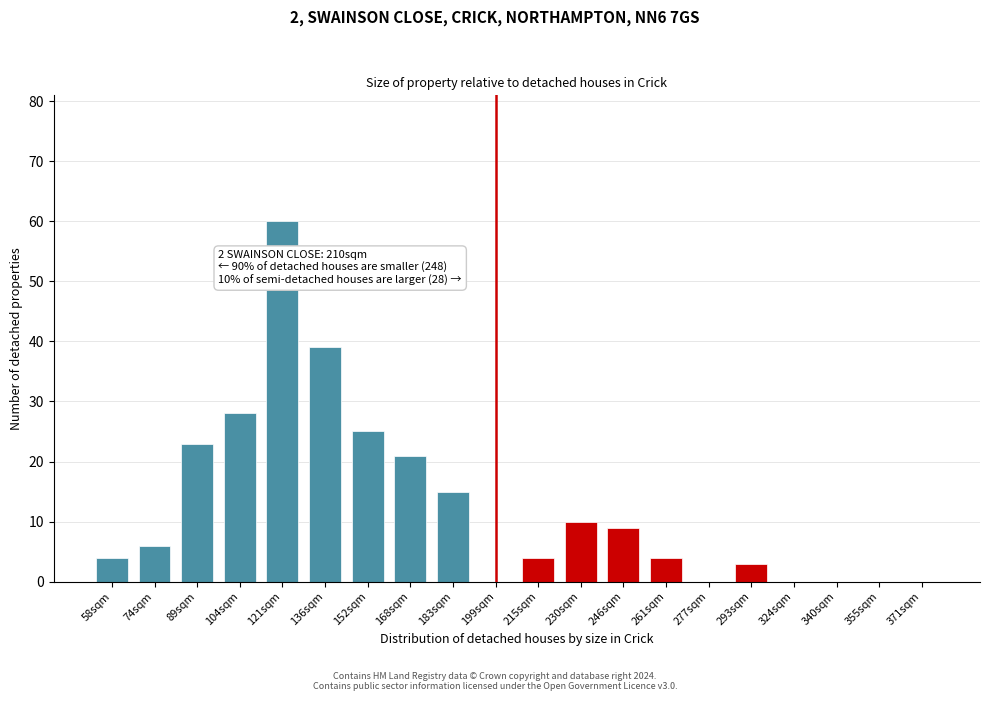

Reading left to right, extract all data points from this chart.

58sqm=4	74sqm=6	89sqm=23	104sqm=28	121sqm=60	136sqm=39	152sqm=25	168sqm=21	183sqm=15	199sqm=0	215sqm=4	230sqm=10	246sqm=9	261sqm=4	277sqm=0	293sqm=3	324sqm=0	340sqm=0	355sqm=0	371sqm=0